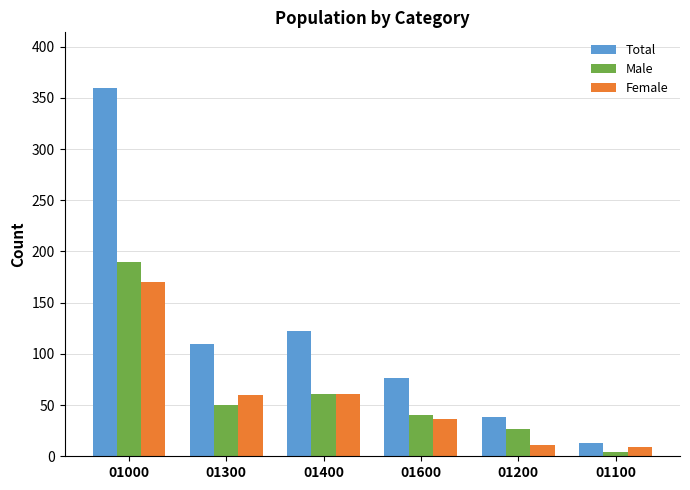

Where is Female nearest to the value 89?

01400